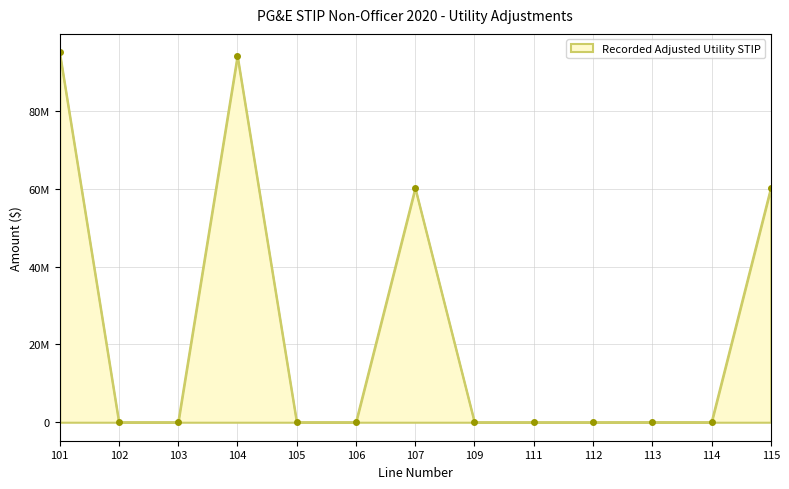

What is the approximate value at 113?

18965.8